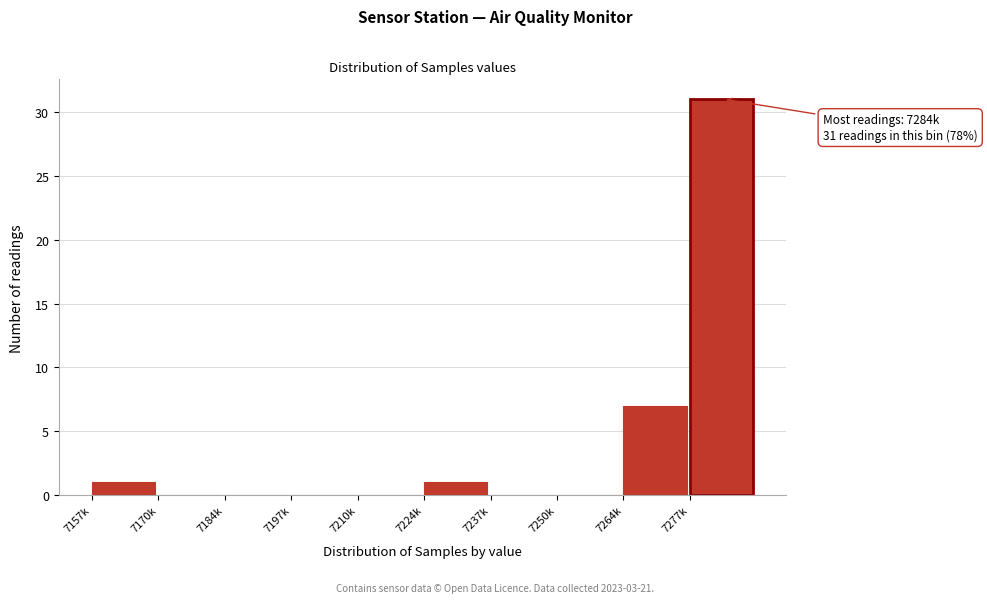

Reading left to right, extract all data points from this chart.

7157k=1	7170k=0	7184k=0	7197k=0	7210k=0	7224k=1	7237k=0	7250k=0	7264k=7	7277k=31